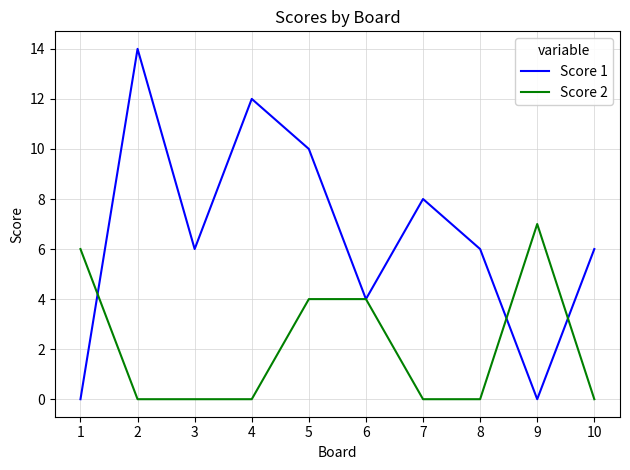

What is the total value across all series at 2?

14